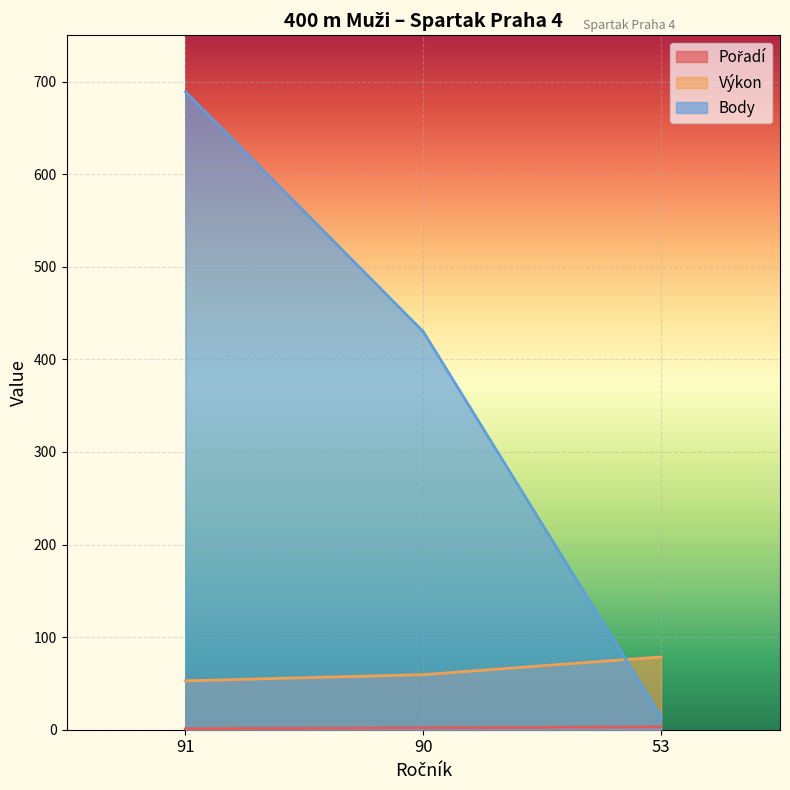

Reading left to right, extract all data points from this chart.

Pořadí: 91=1.0	90=2.0	53=3.0
Výkon: 91=52.8	90=59.5	53=78.6
Body: 91=689.0	90=430.0	53=14.0